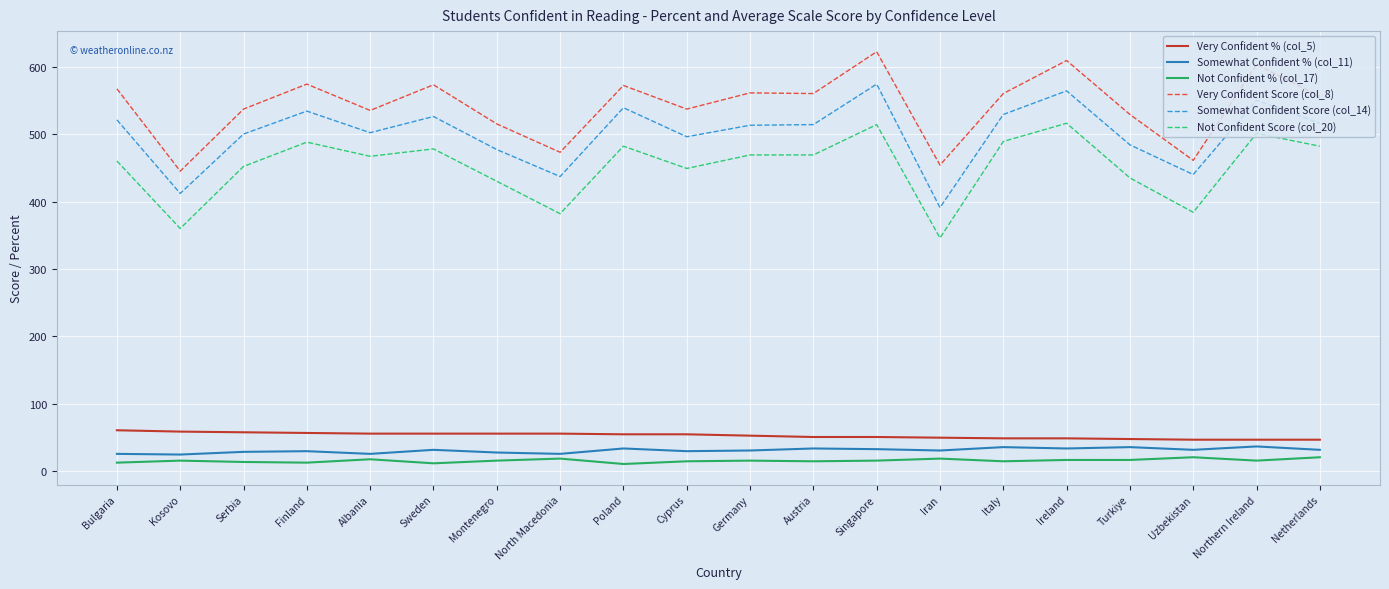

Which category has the highest value across all series?

Singapore